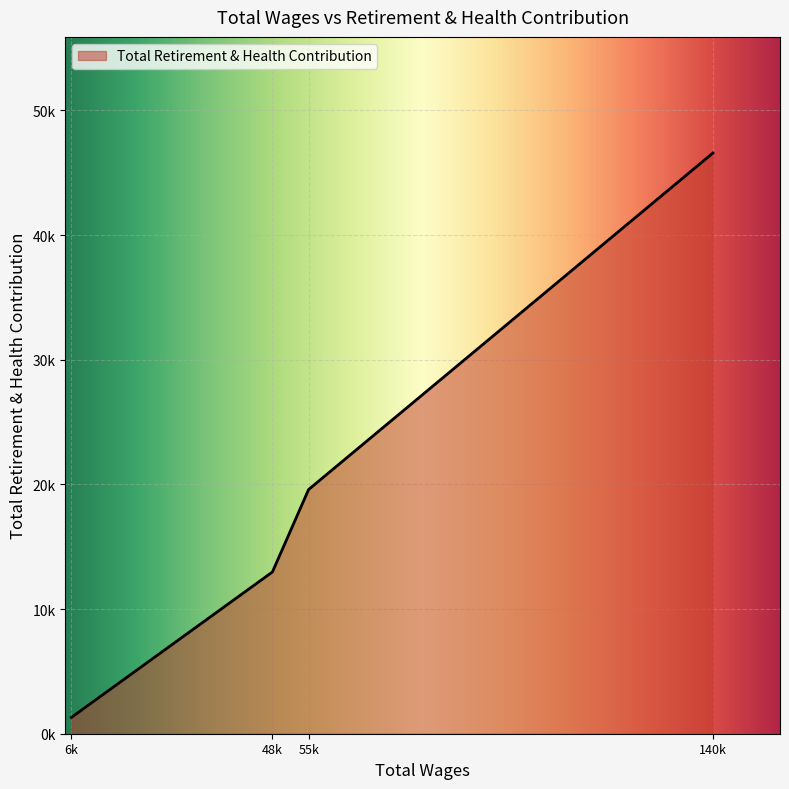

Is this an area chart (filled region under the line)?

Yes